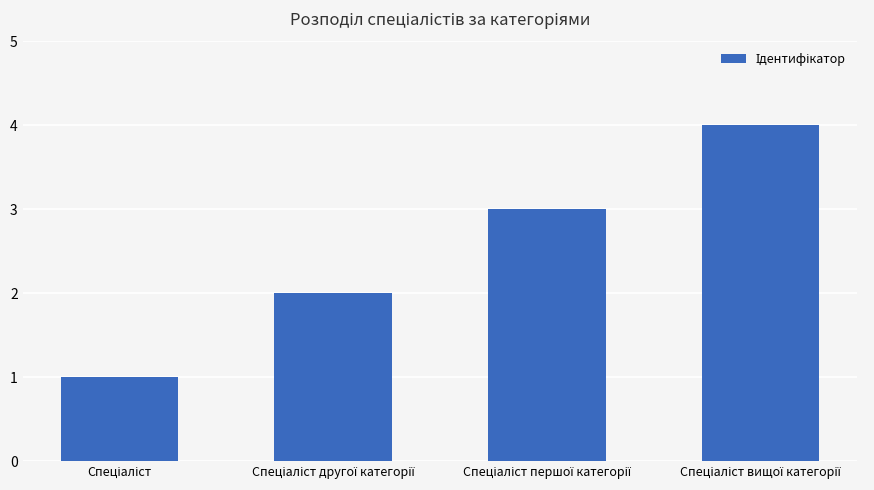

Reading left to right, extract all data points from this chart.

1	2	3	4